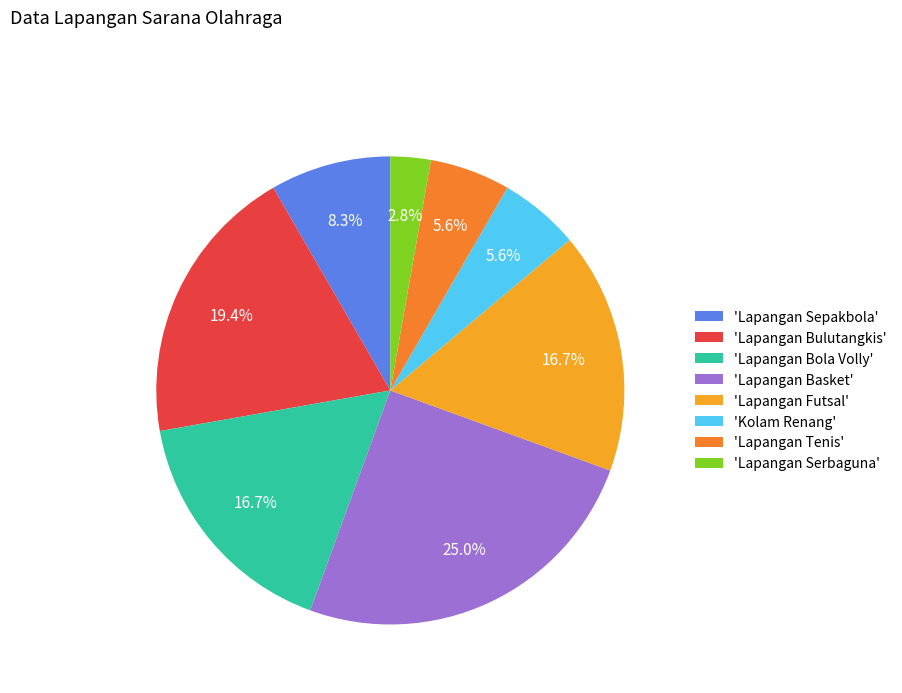

How many slices are in this pie chart?

8